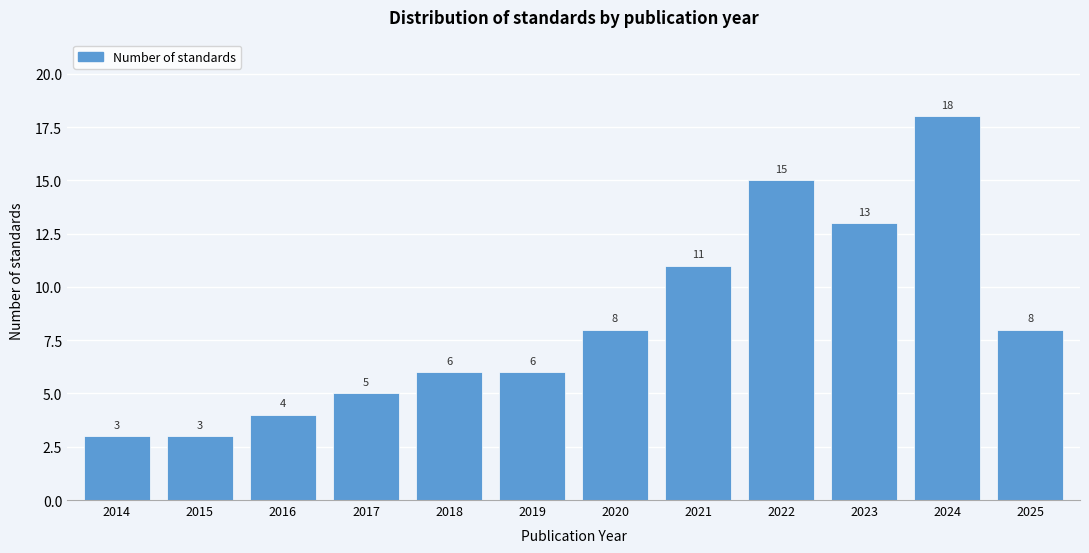

Reading left to right, transcribe all the data shown in this chart.

2014=3	2015=3	2016=4	2017=5	2018=6	2019=6	2020=8	2021=11	2022=15	2023=13	2024=18	2025=8